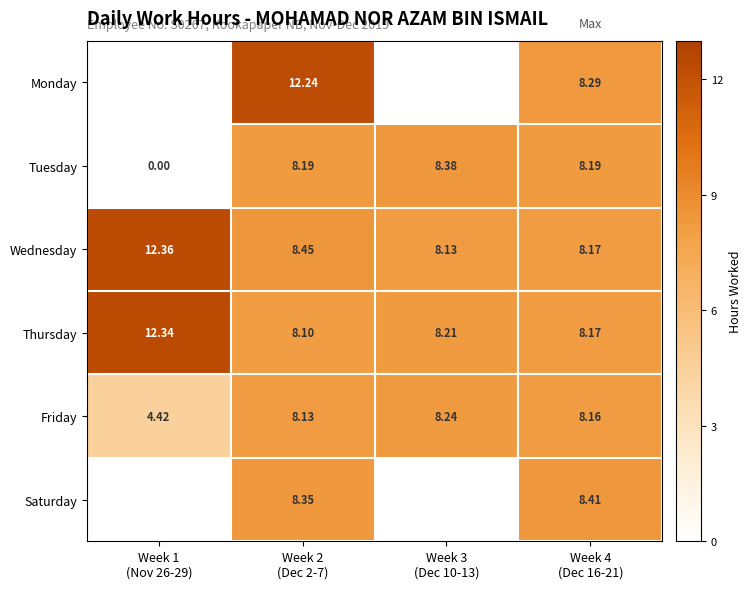

Between Week 1 (Nov 26-29) and Week 2 (Dec 2-7), which series saw the biggest shift?

Tuesday